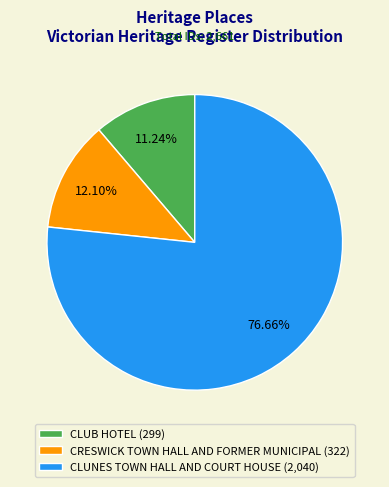

Combined, do CRESWICK TOWN HALL AND FORMER MUNICIPAL and CLUB HOTEL account for over 50%?

No